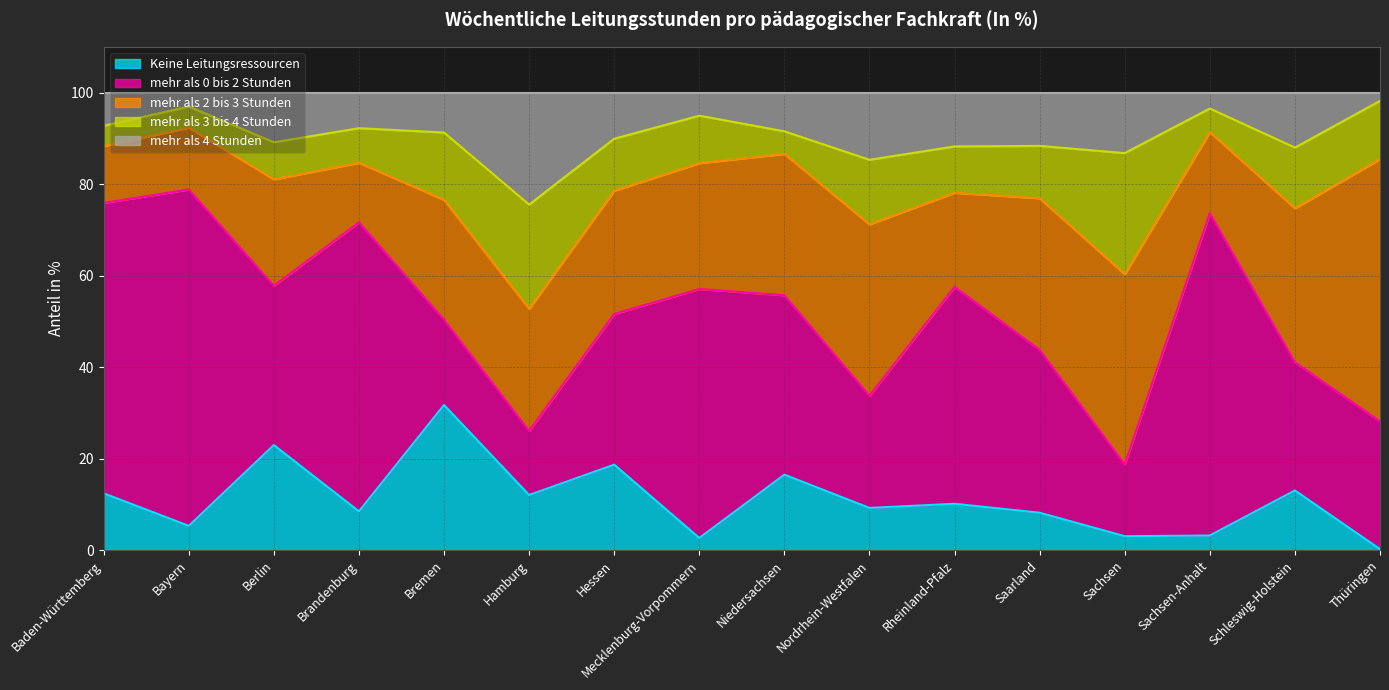

What is the value of the mehr als 3 bis 4 Stunden point at the 7th from the left?

11.4